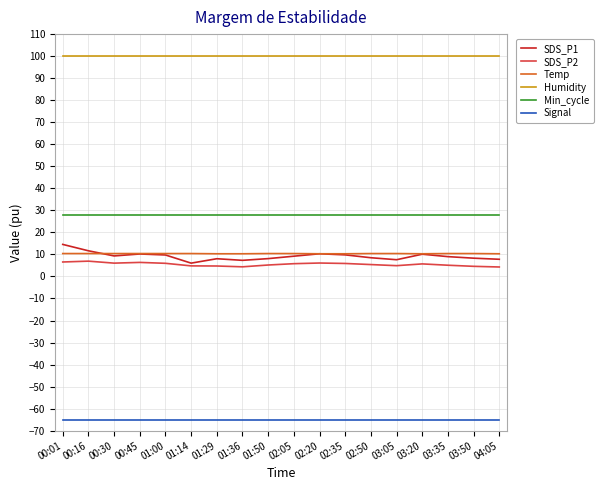

What position from the left is 01:00?

5